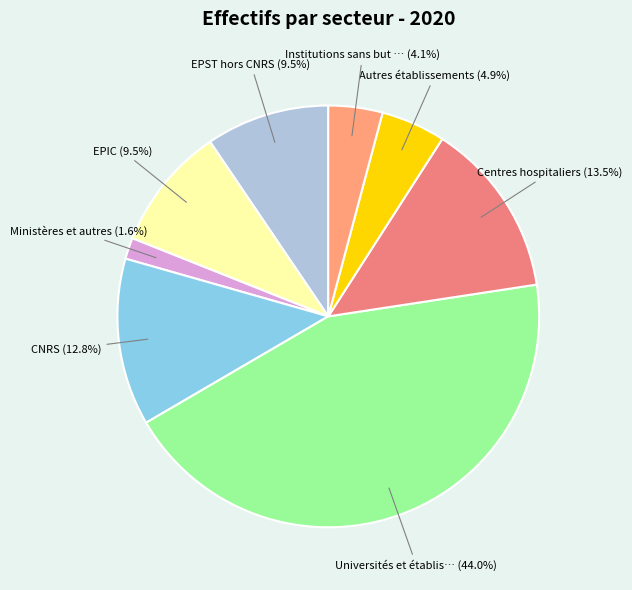

How many segments does this pie chart have?

8